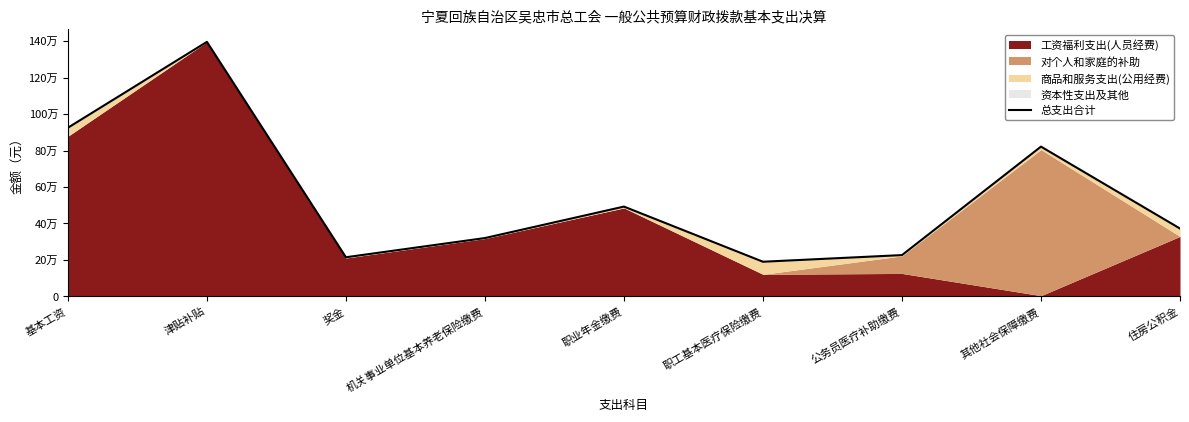

Reading right to left, what are all the values shown in this chart?

372426.0	821319.4	226814.6	190411.6	492637.2	320197.9	215008.0	1395415.1	924780.2